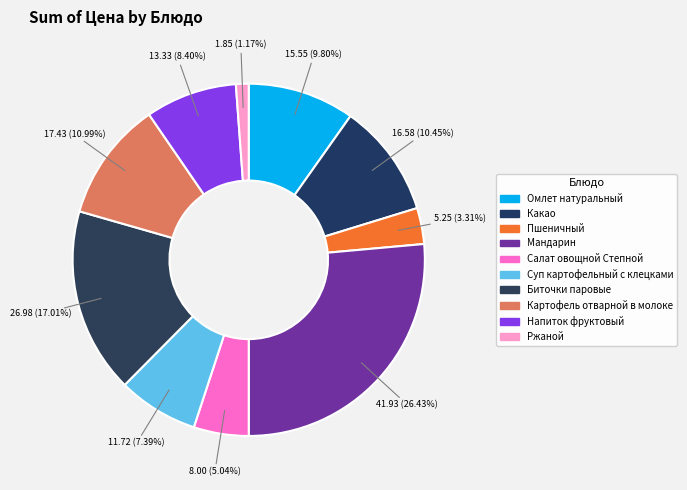

To the nearest percent, what is the combined percentage of Биточки паровые and Пшеничный?

20%